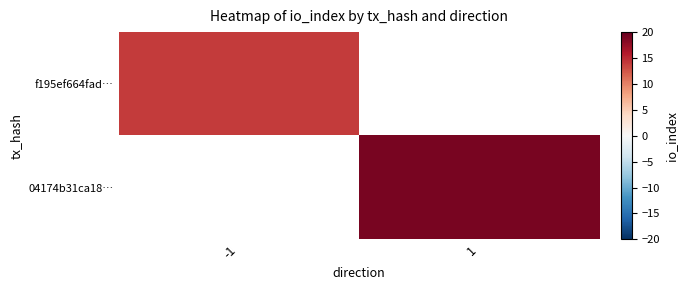

At which label does f195ef664fad… reach its peak?

-1